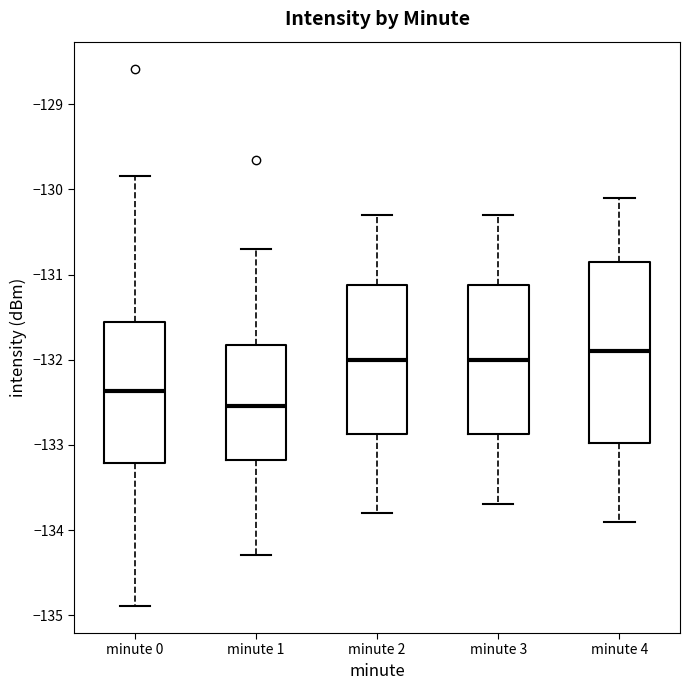

Reading left to right, read every box against the y-axis: the position of its median line, the range the box covers, and the ends of its whiskers. The values are not printed on the chart, so give them approximately, as read against the axis.

minute 0: median -132.4, box -133.2 to -131.6, whiskers -134.9 to -129.8
minute 1: median -132.5, box -133.2 to -131.8, whiskers -134.3 to -130.7
minute 2: median -132.0, box -132.9 to -131.1, whiskers -133.8 to -130.3
minute 3: median -132.0, box -132.9 to -131.1, whiskers -133.7 to -130.3
minute 4: median -131.9, box -133.0 to -130.8, whiskers -133.9 to -130.1